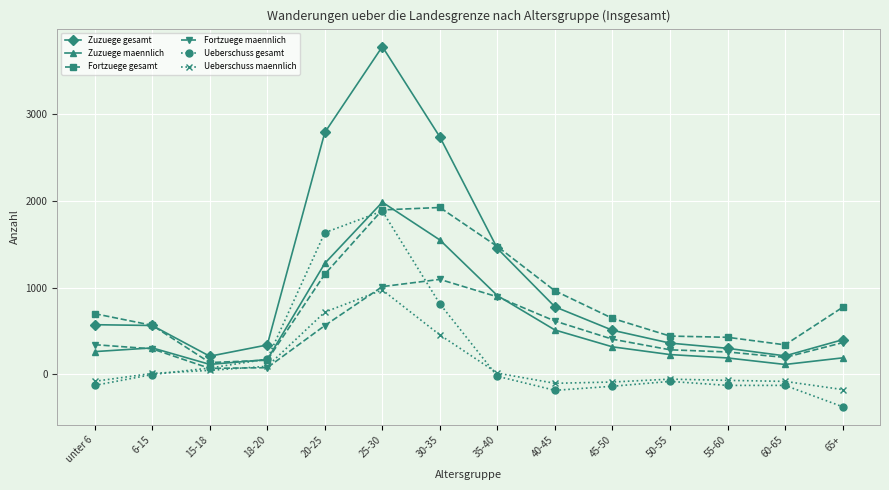

What is the label of the 13th point from the right?

6-15